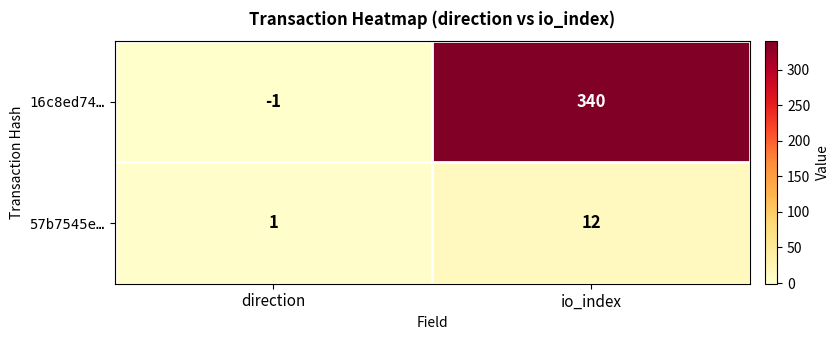

The value of 57b7545e… at io_index is 6. True or false?

False